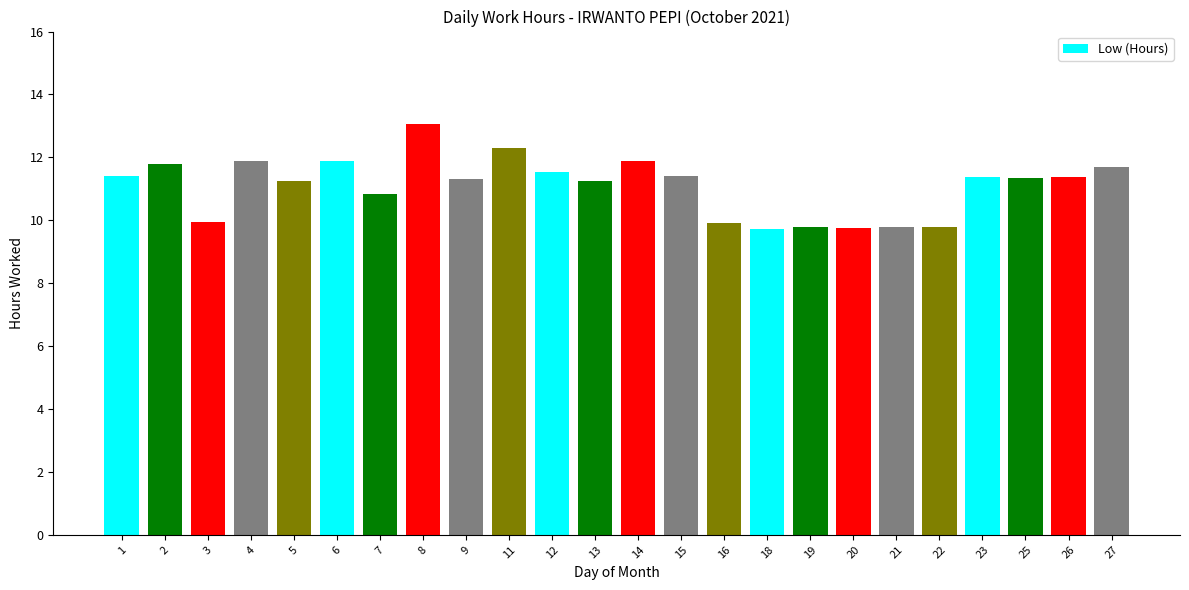

What is the value of the 11th bar from the left?

11.5